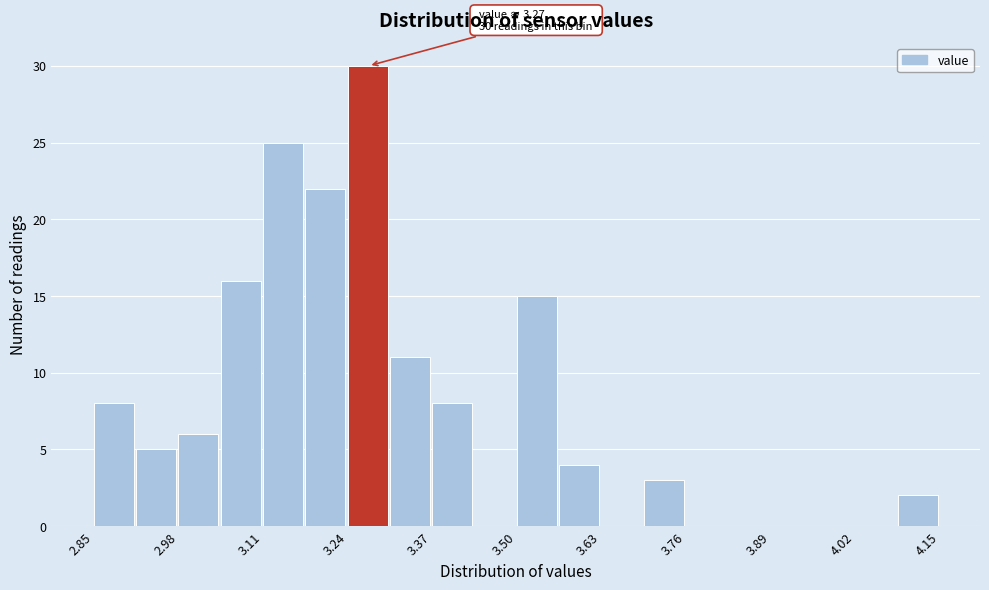

Around what value on the x-axis is the tallest bar? Give the approximate position of its centre, as read against the axis.

3.28